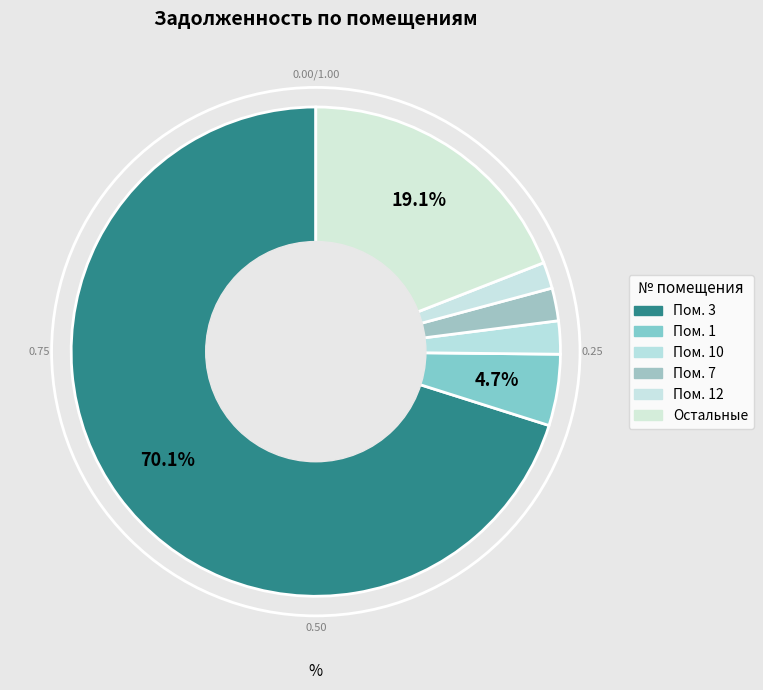

What is the largest slice in the pie chart?

3